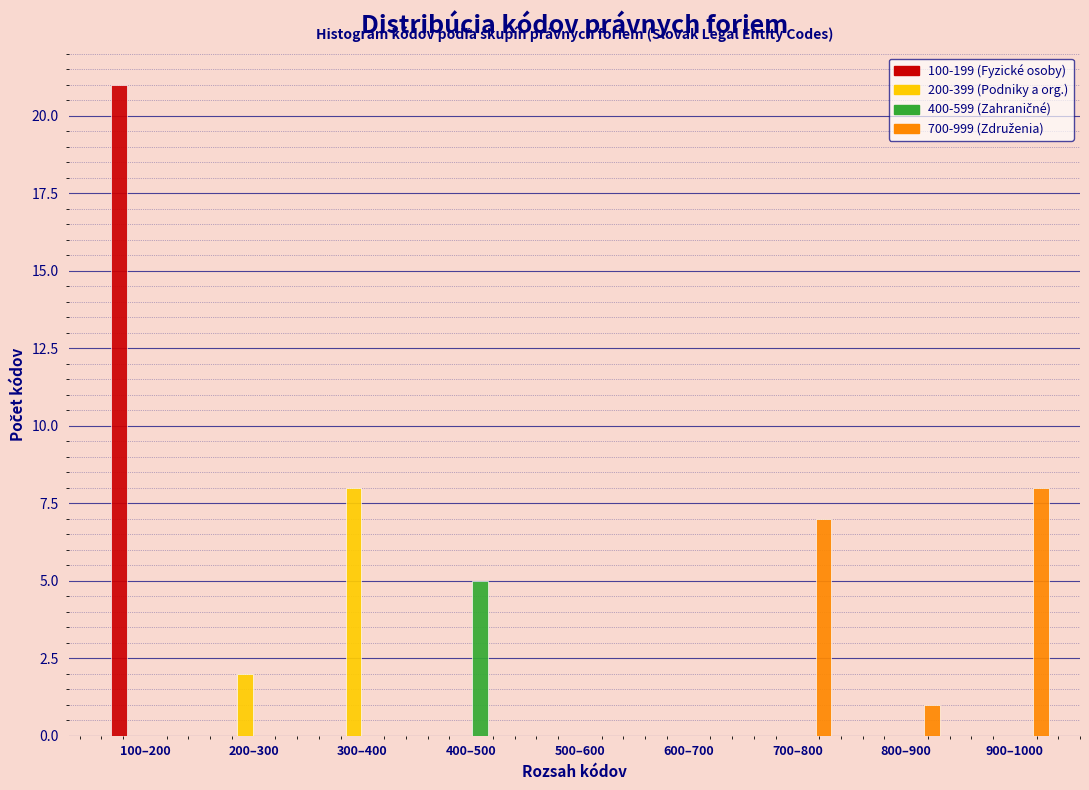

True or false: 100-199 (Fyzické osoby) has a value of 0 at 200–300.

True